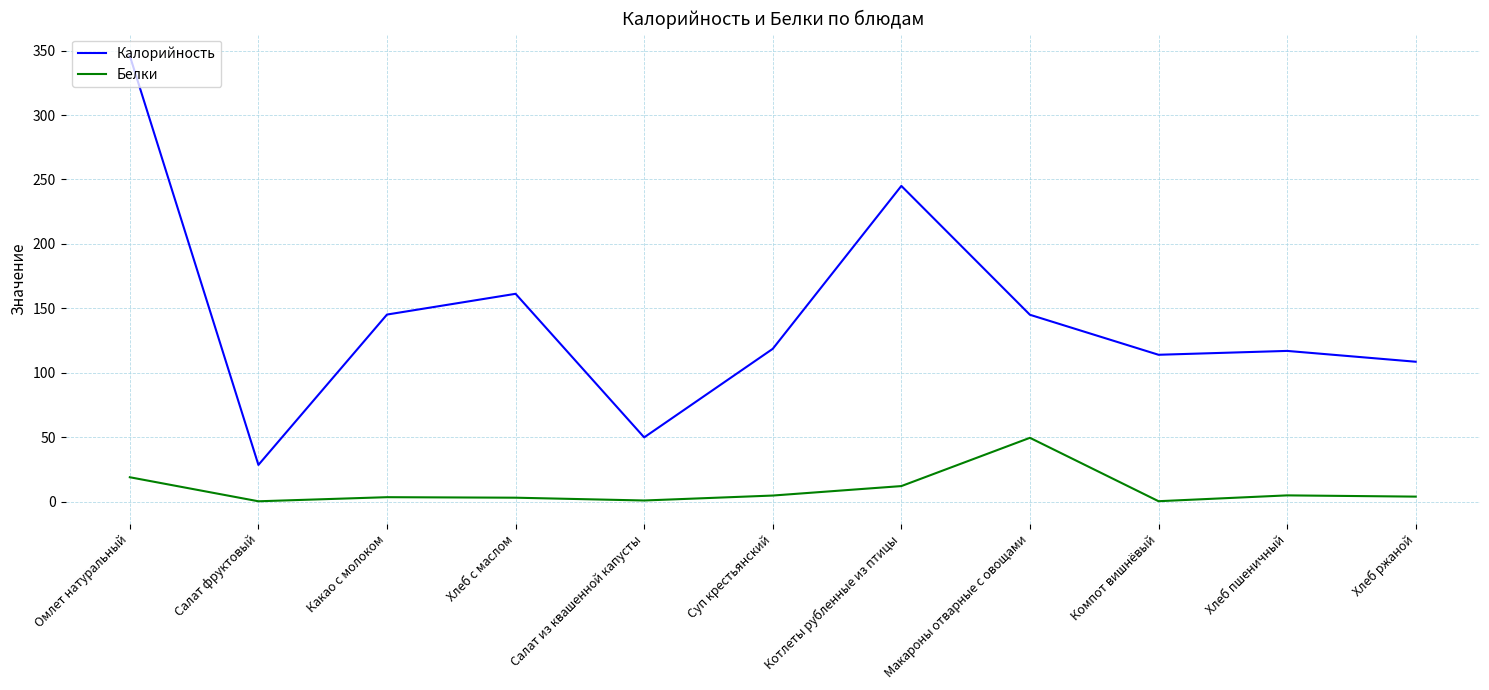

At how many categories does at least one series exceed 3?

11